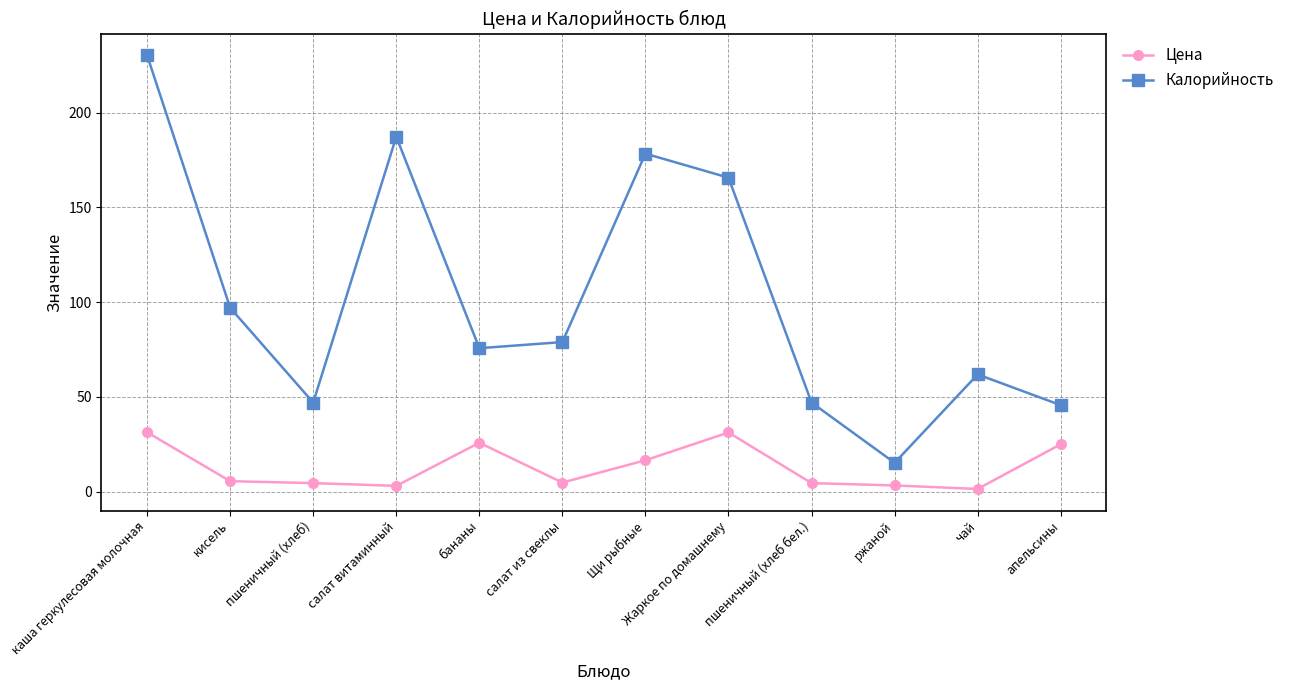

Rank the series by their maximum value, from highest to lowest.

Калорийность, Цена